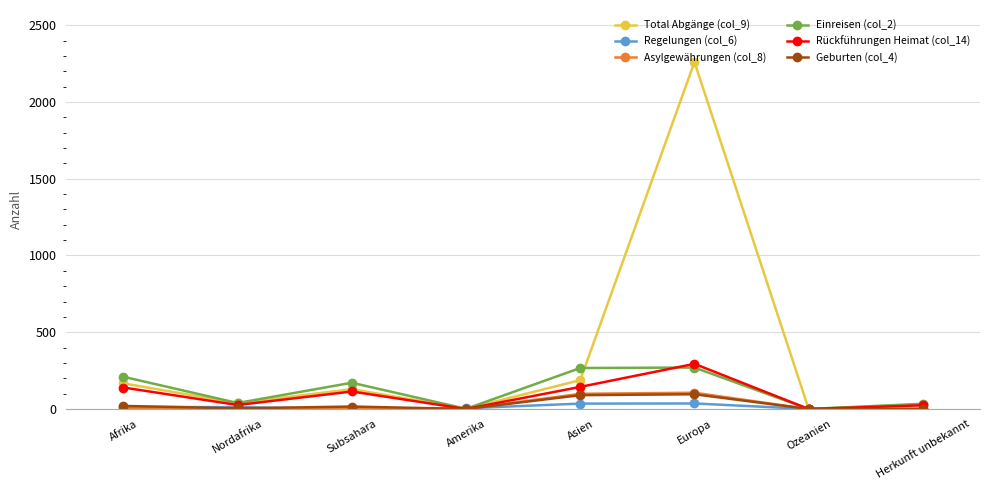

Is it true that Geburten (col_4) equals 0 at Ozeanien?

True